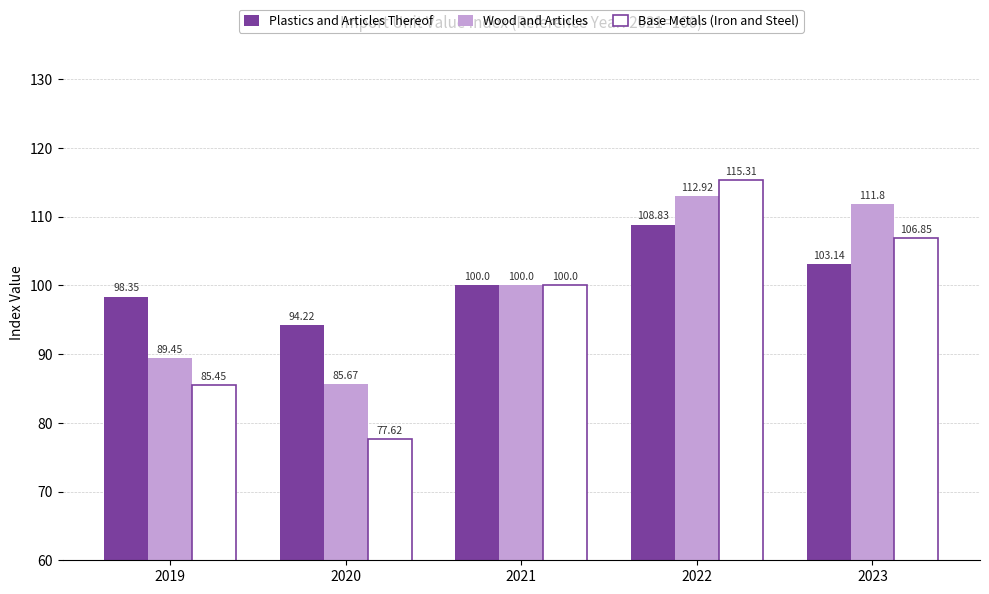

What is the smallest value displayed?

77.6